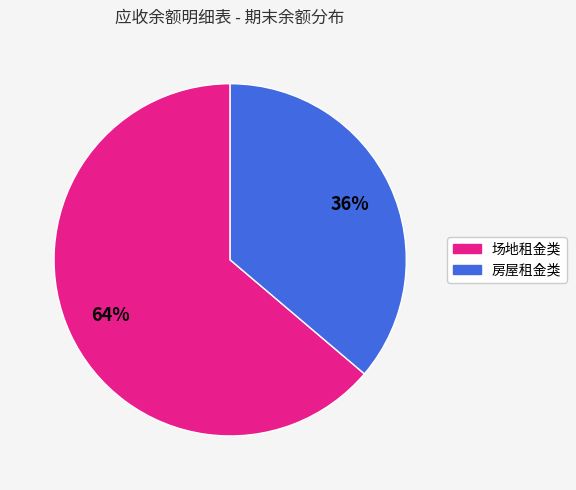

Between 场地租金类 and 房屋租金类, which is larger?

场地租金类